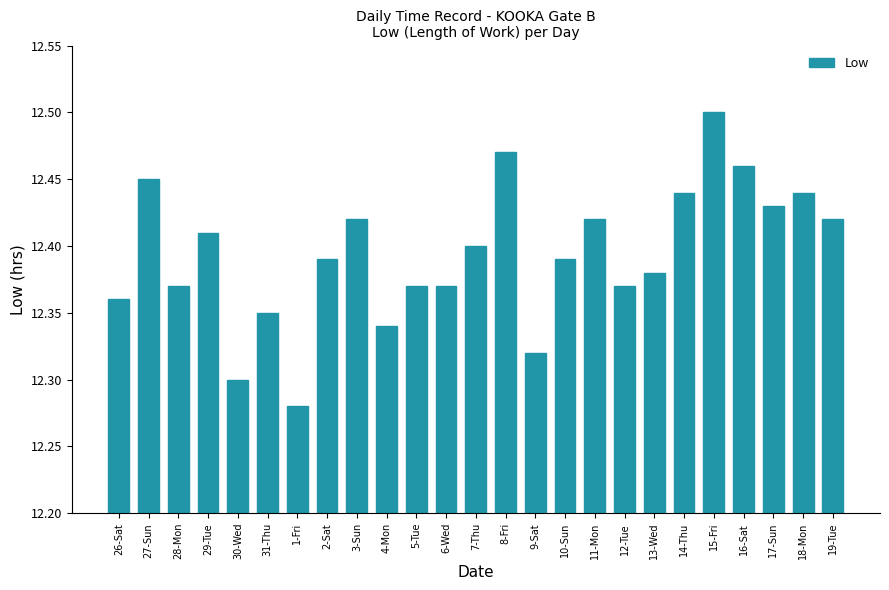

The chart shows a value of 21.5 at 27-Sun. True or false?

False